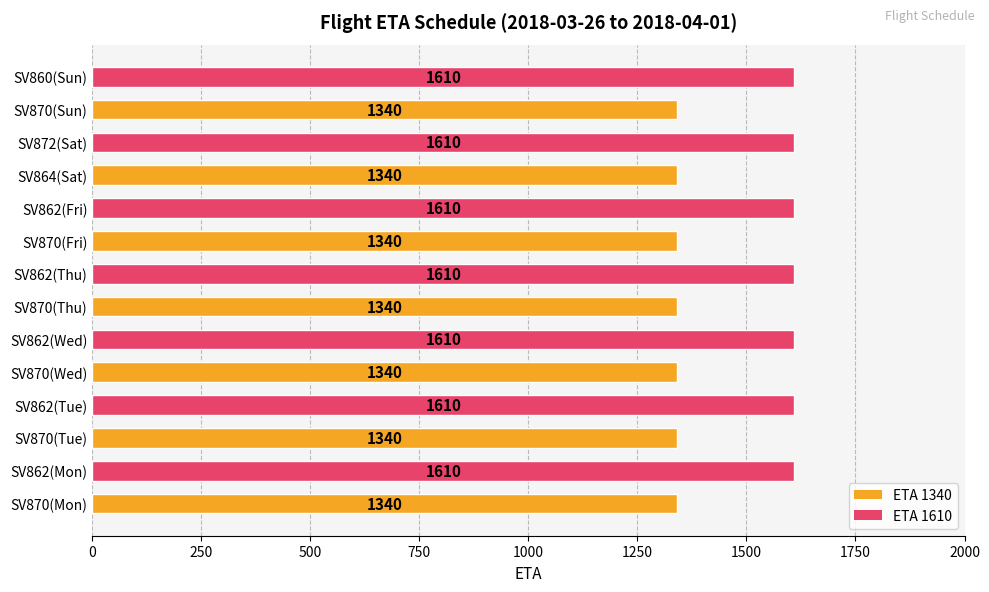

Does the chart contain any negative values?

No